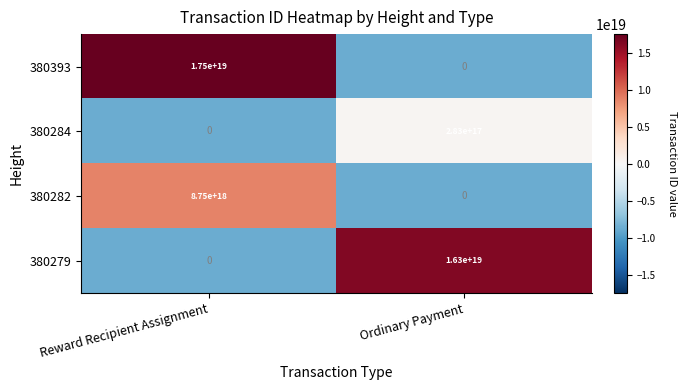

The value of 380279 at Ordinary Payment is 16300000000000000000. True or false?

True